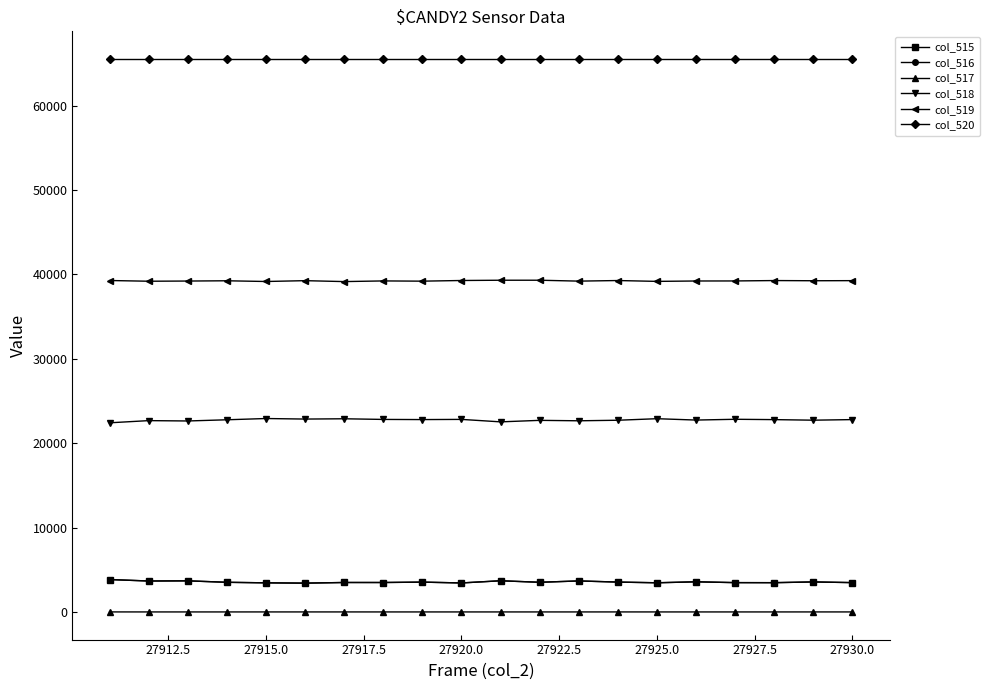

True or false: col_518 has more than 0 points higher than both neighbors.

True